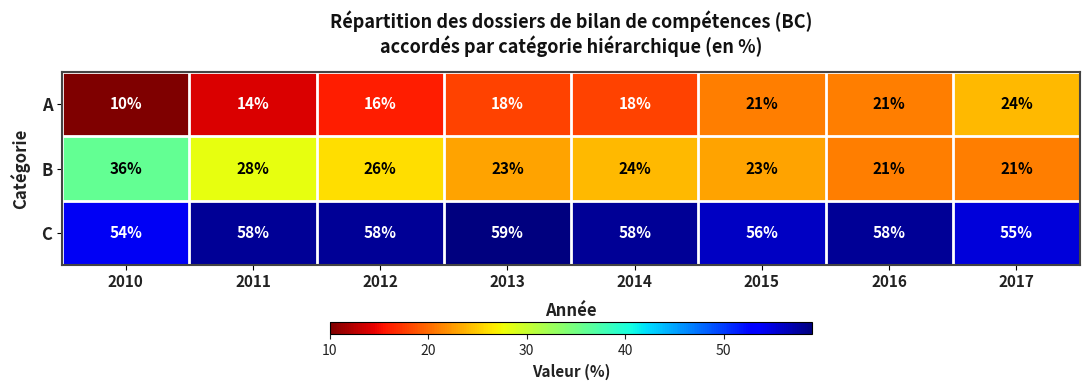

At how many categories does at least one series exceed 46?

8